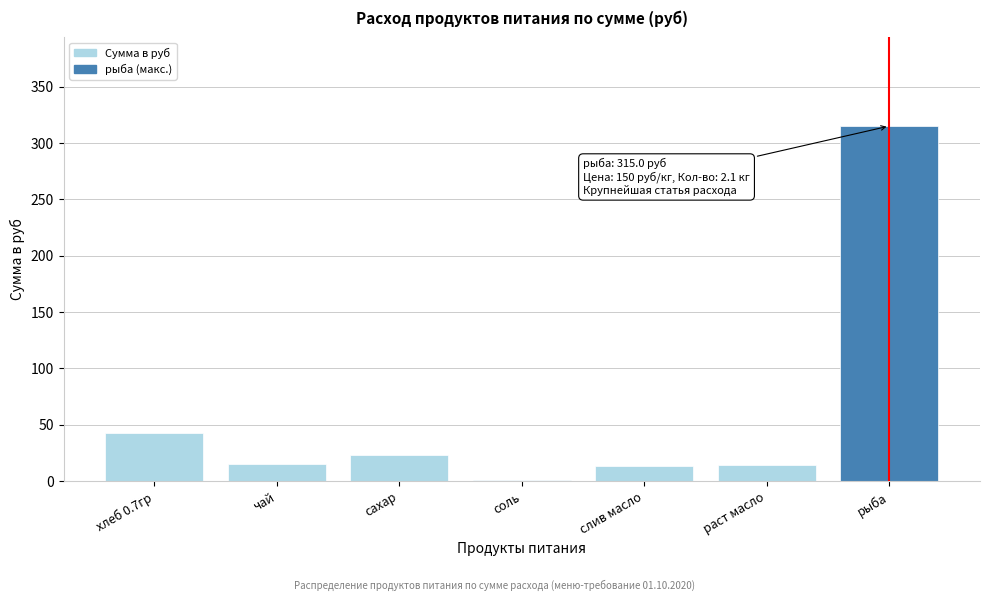

Is it true that the value at рыба is 542.9?

False